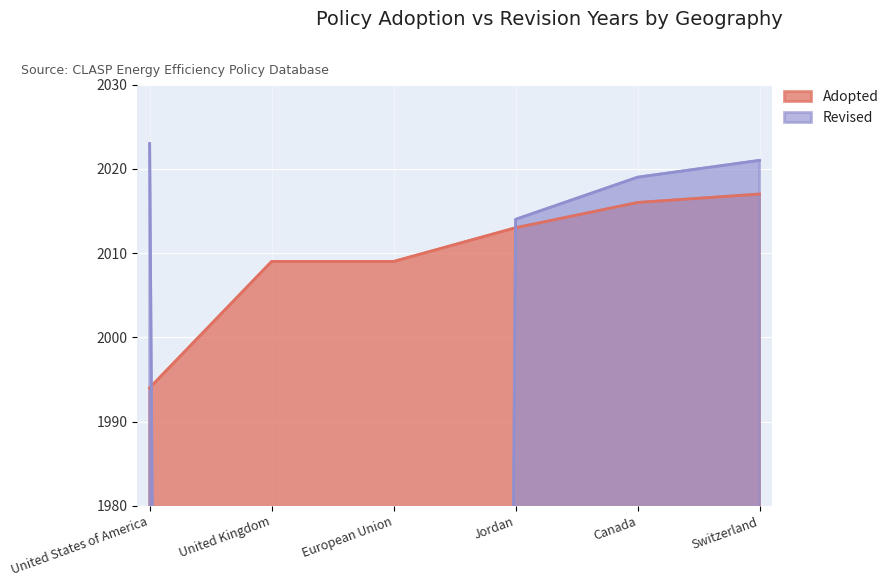

The Adopted series shows 1994 at United States of America. True or false?

True